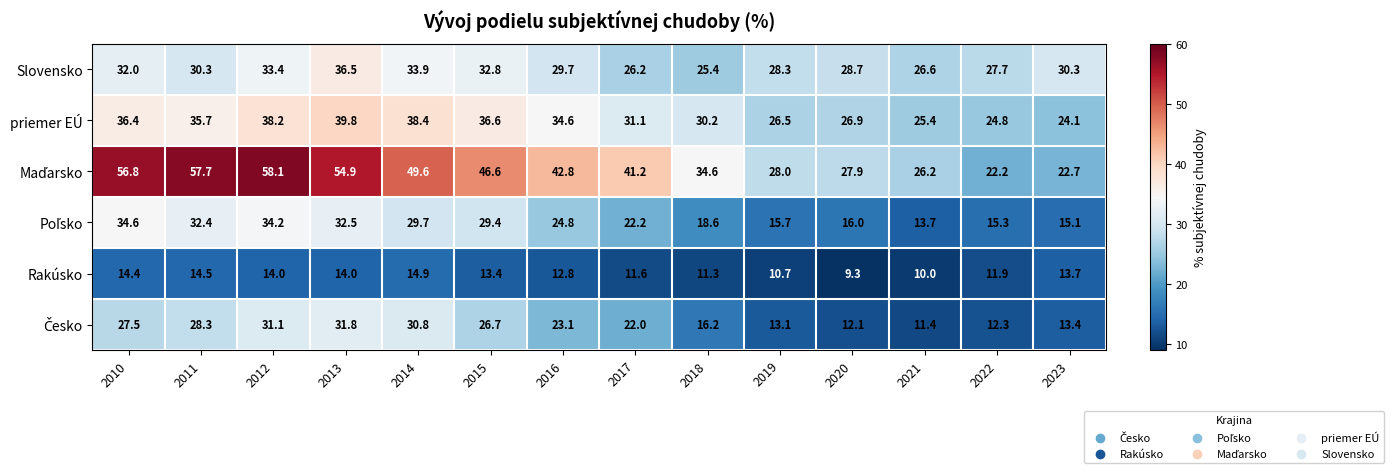

What is the spread (max minus min) of values at 2018?

23.3